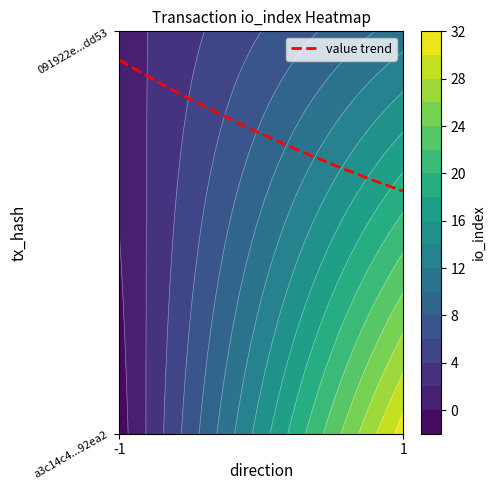

Is the value of 091922e878ab919a7ab79a09b65e526677edd53 at 1 greater than the value of a3c14c4712a495507b129f54ab0399cda192ea2 at 0?

Yes